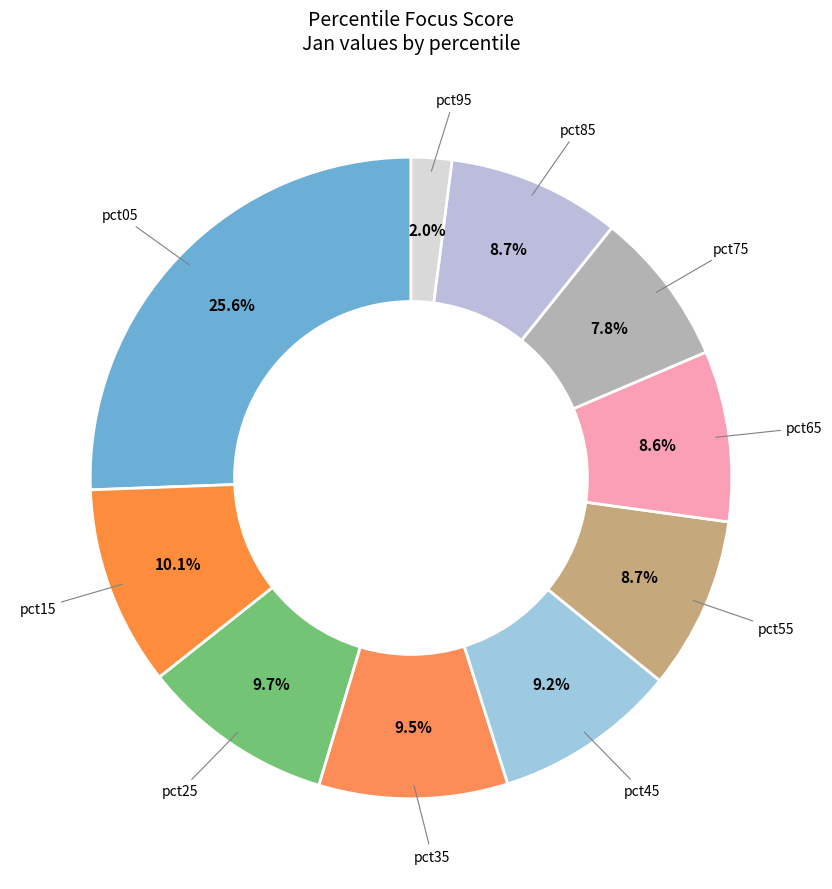

Is the sum of pct45 and pct25 greater than half?

No